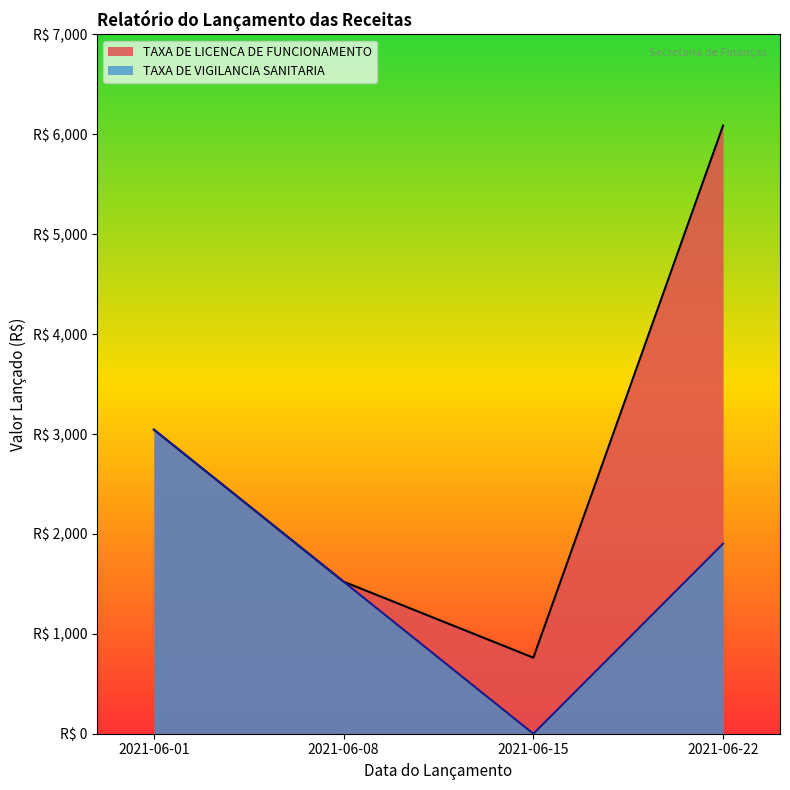

List the series in order of their overall mean, lowest first.

TAXA DE VIGILANCIA SANITARIA, TAXA DE LICENCA DE FUNCIONAMENTO